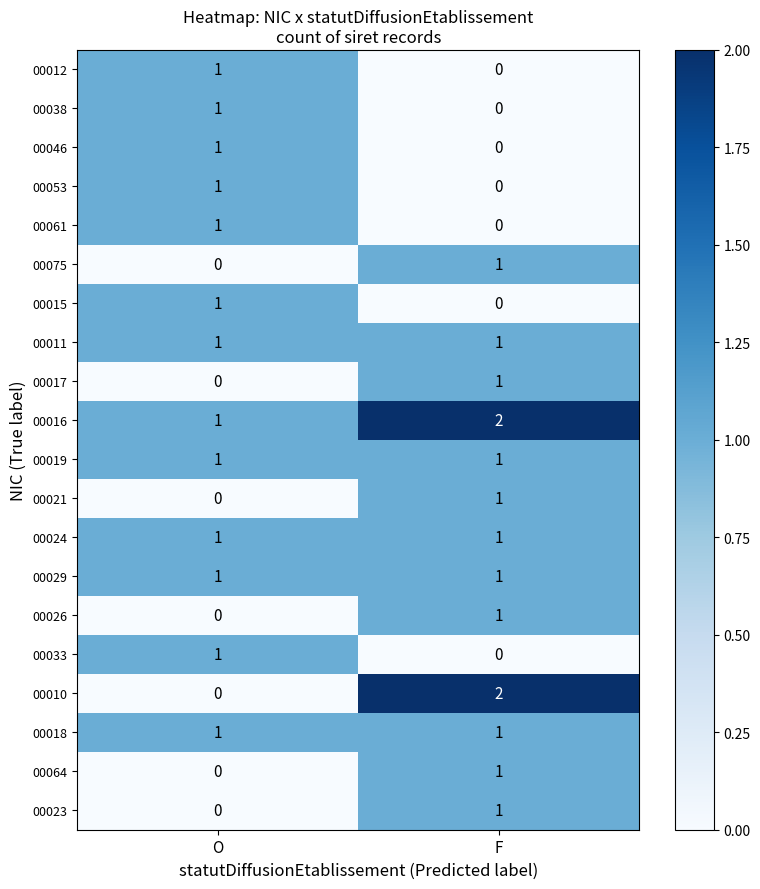

At which category is the sum across all series the highest?

F